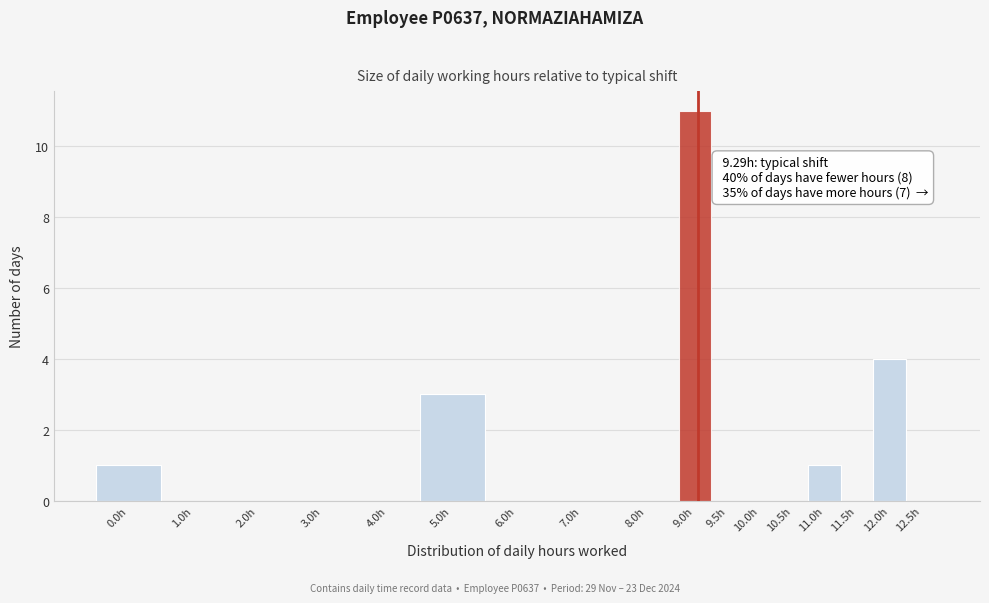

Reading right to left, list all the values displayed in this chart.

12.5h=0	12.0h=4	11.5h=0	11.0h=1	10.5h=0	10.0h=0	9.5h=0	9.0h=11	8.0h=0	7.0h=0	6.0h=0	5.0h=3	4.0h=0	3.0h=0	2.0h=0	1.0h=0	0.0h=1